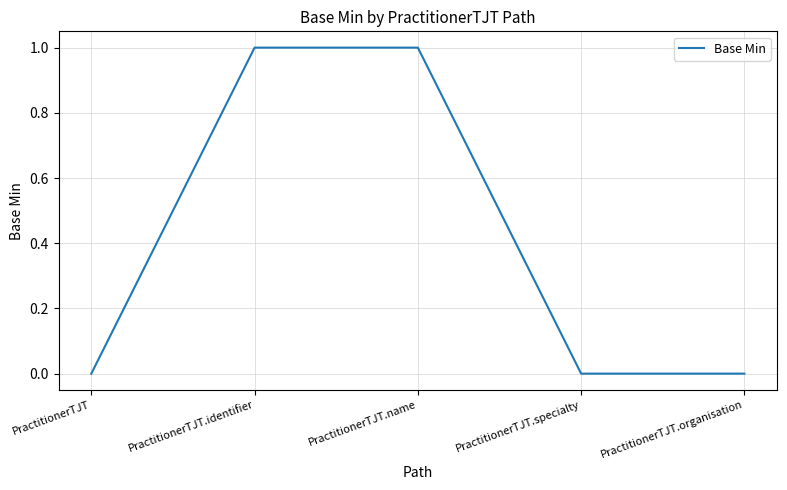

Does the chart have visible grid lines?

Yes